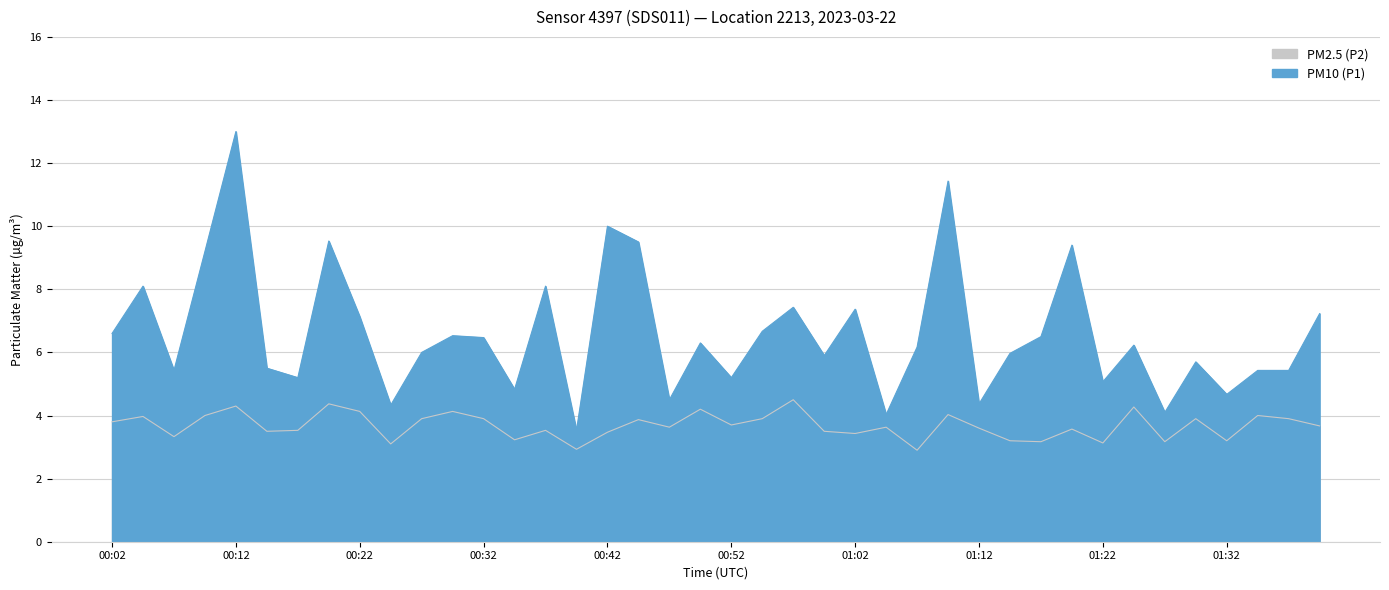

The PM10 (P1) series shows 1.7 at 00:54. True or false?

False